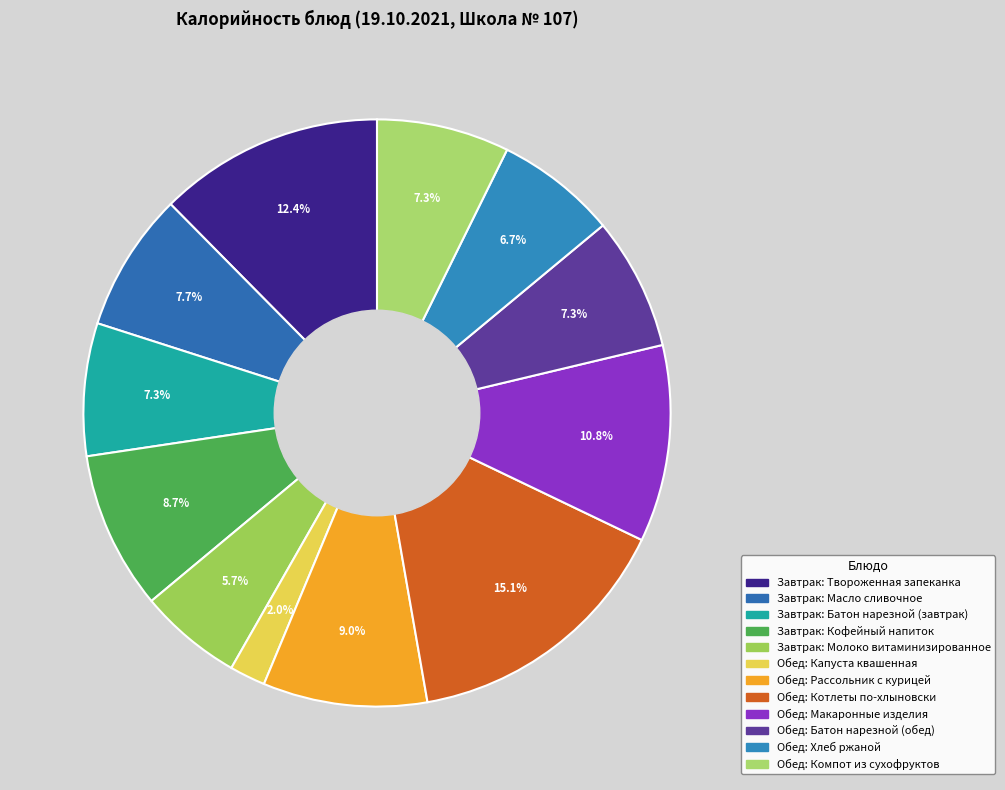

What is the smallest slice in the pie chart?

Капуста квашенная